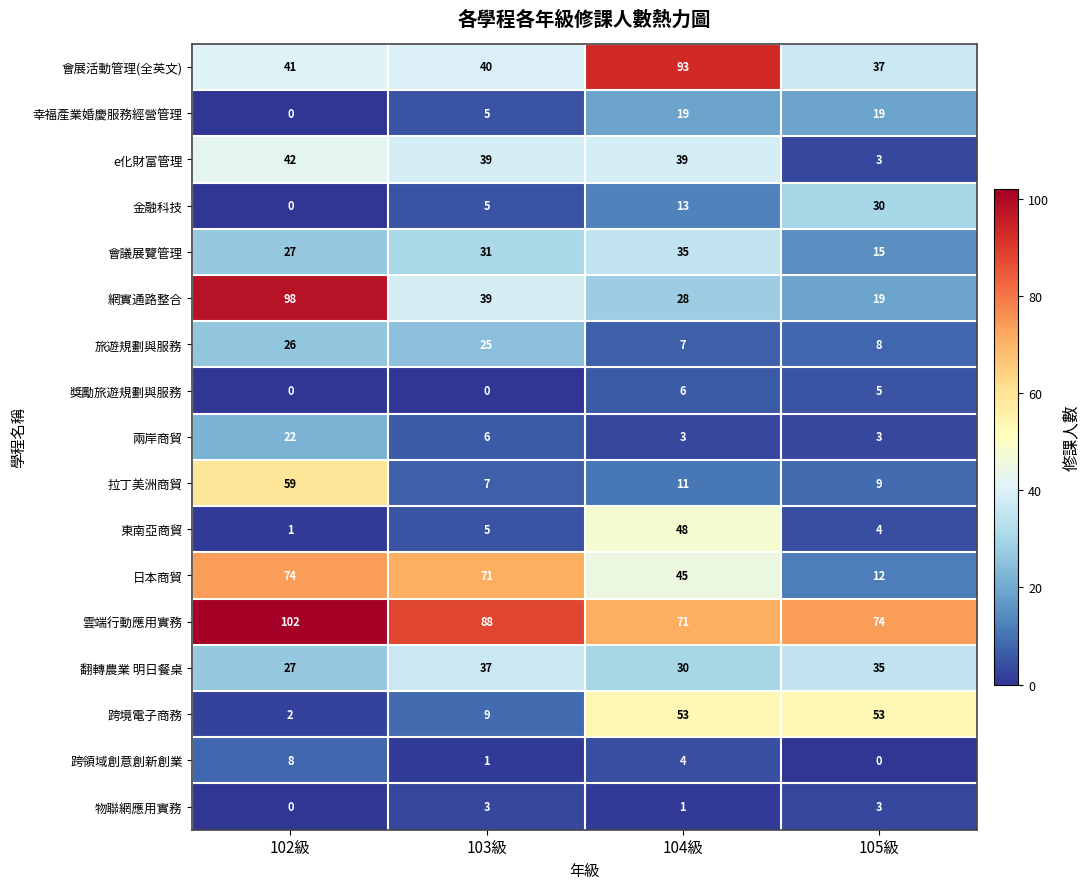

Which series has the largest total across all categories?

雲端行動應用實務